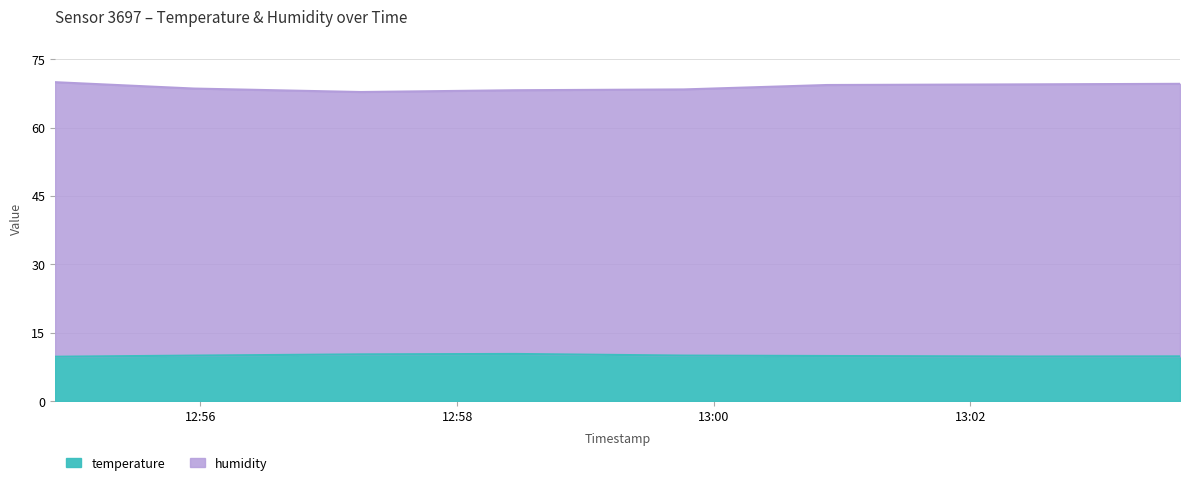

At which category does temperature reach its first local valley?

2023-02-19T13:02:27